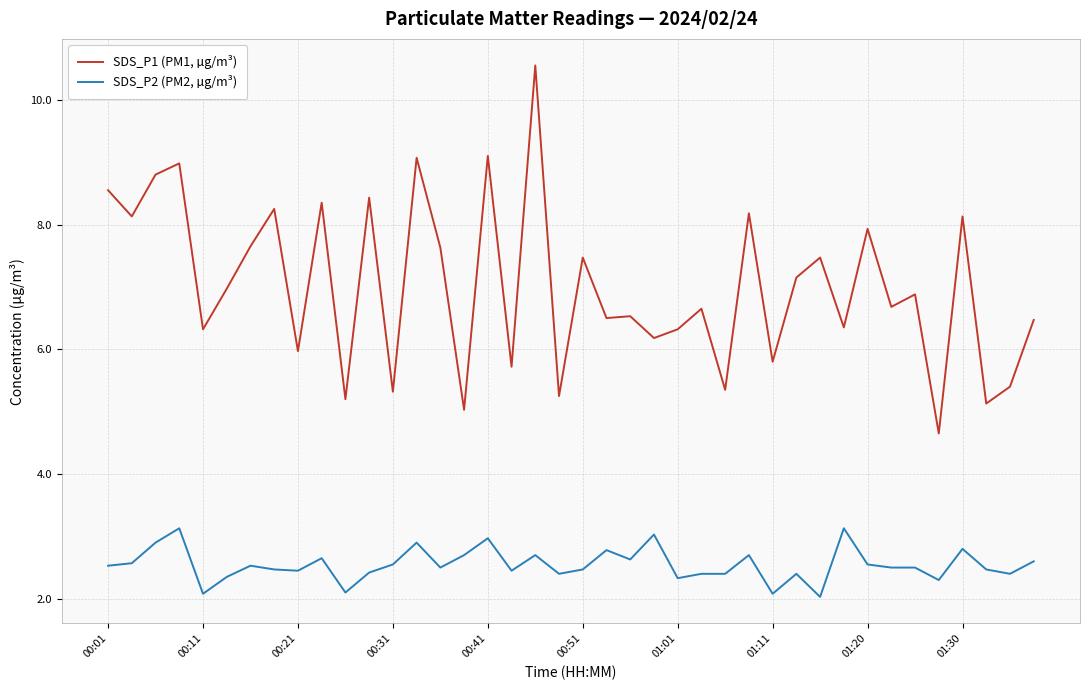

Which series has the largest range (max minus min)?

SDS_P1 (PM1, µg/m³)